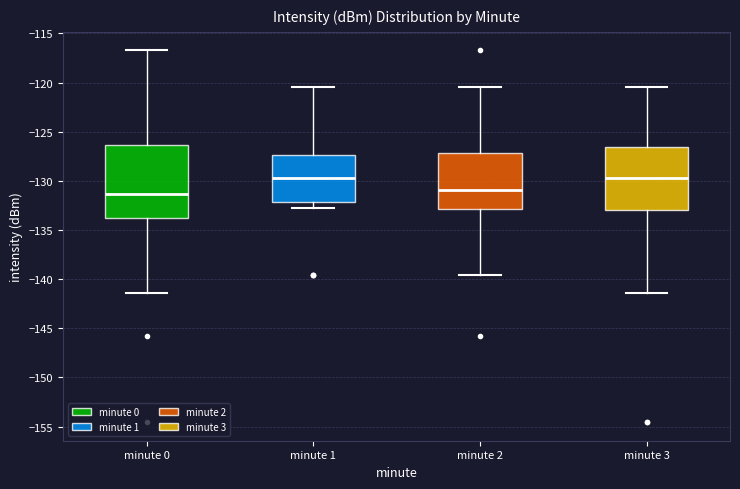

Reading left to right, read every box against the y-axis: the position of its median line, the range the box covers, and the ends of its whiskers. The values are not printed on the chart, so give them approximately, as read against the axis.

minute 0: median -131.5, box -134.0 to -126.5, whiskers -141.5 to -116.5
minute 1: median -129.5, box -132.0 to -127.5, whiskers -133.0 to -120.5
minute 2: median -131.0, box -133.0 to -127.0, whiskers -139.5 to -120.5
minute 3: median -129.5, box -133.0 to -126.5, whiskers -141.5 to -120.5